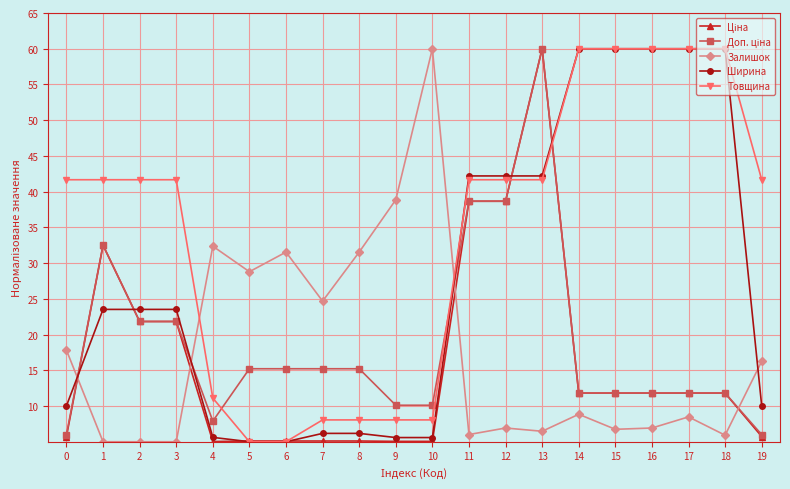

Which series has the largest total across all categories?

Товщина